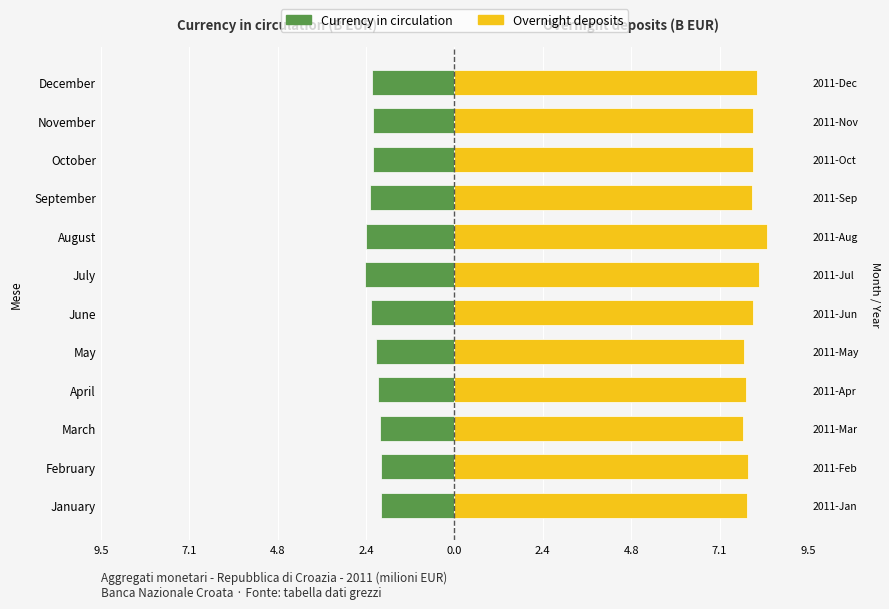

Between December and July, which is larger?

December